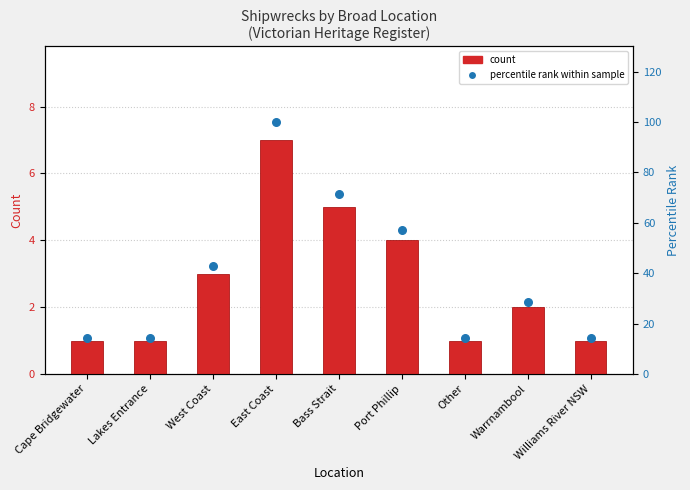

What is the total value across all series at Cape Bridgewater?

15.3